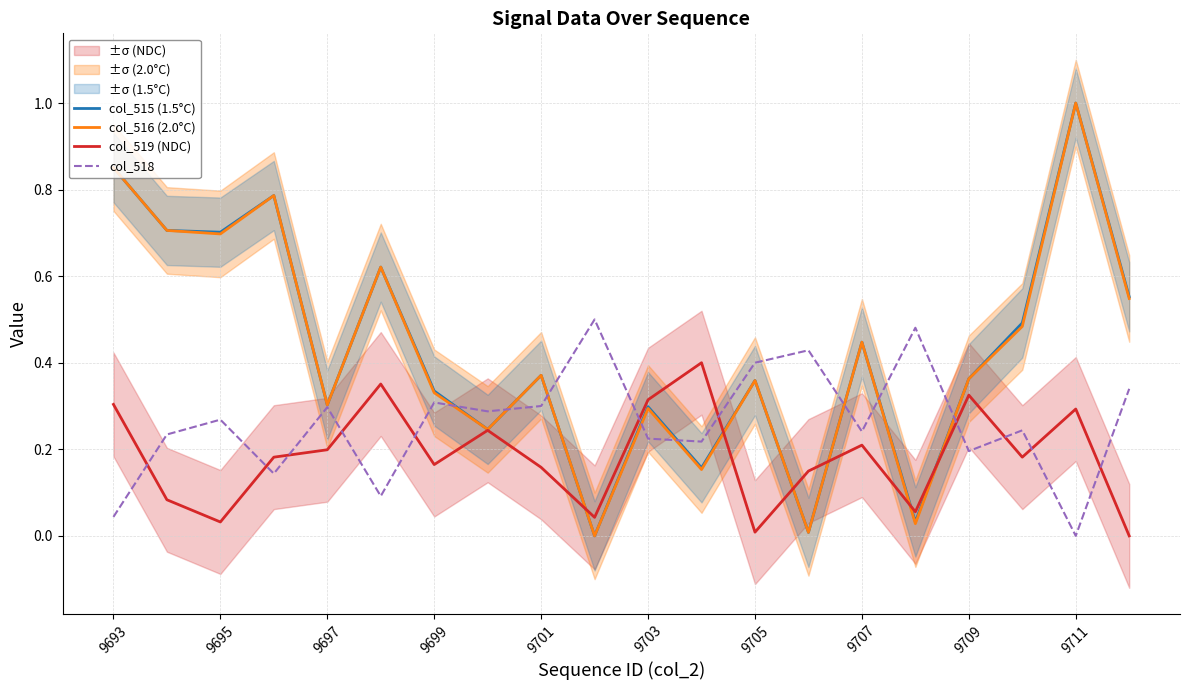

How many positive values does the col_519 (NDC) series have?

19